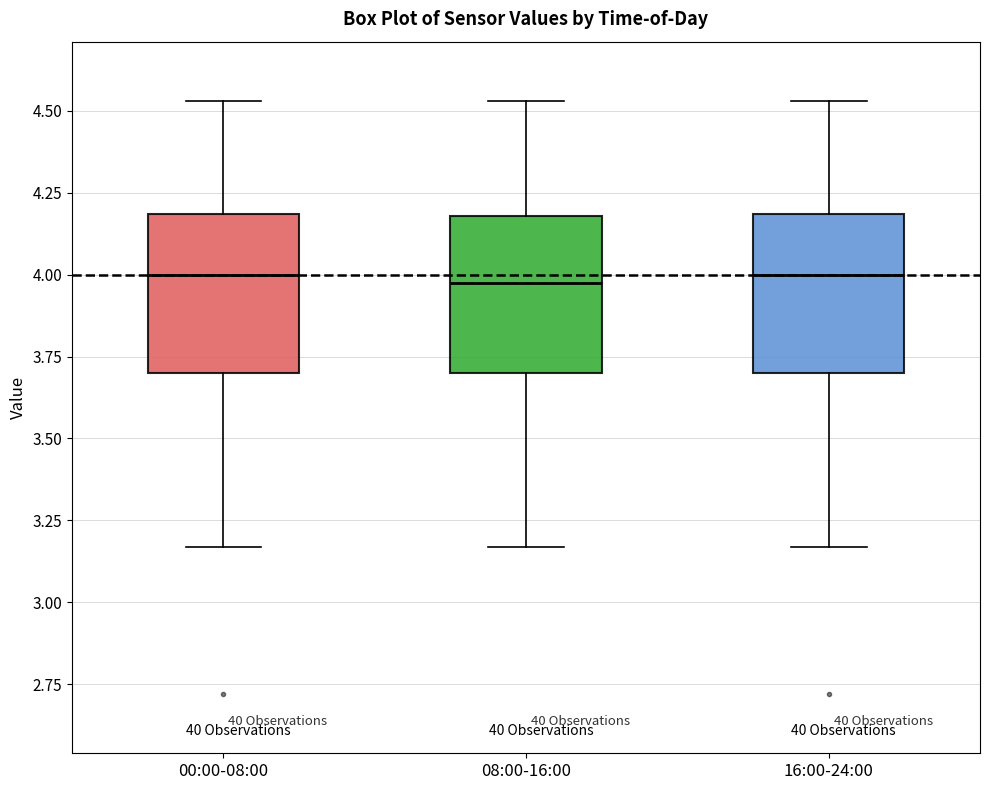

Where does the lower whisker of the box for 08:00-16:00 end on the y-axis? The values are not printed on the chart, so give them approximately, as read against the axis.

3.15